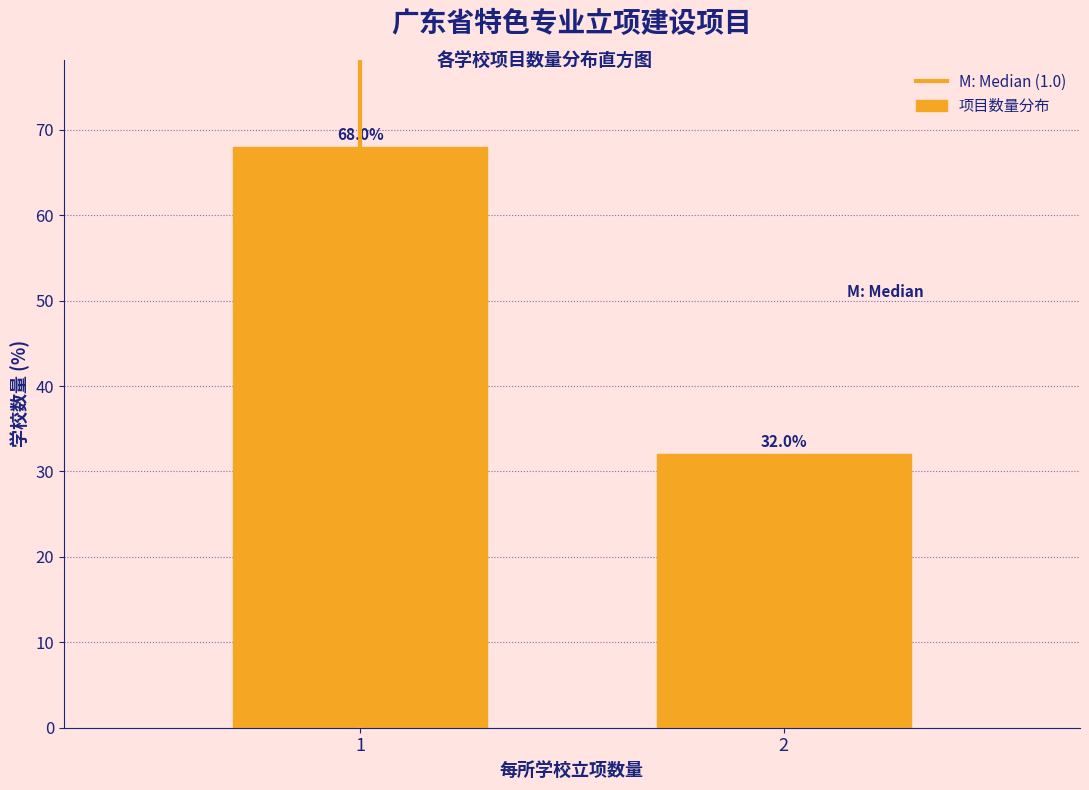

Reading left to right, transcribe all the data shown in this chart.

68	32